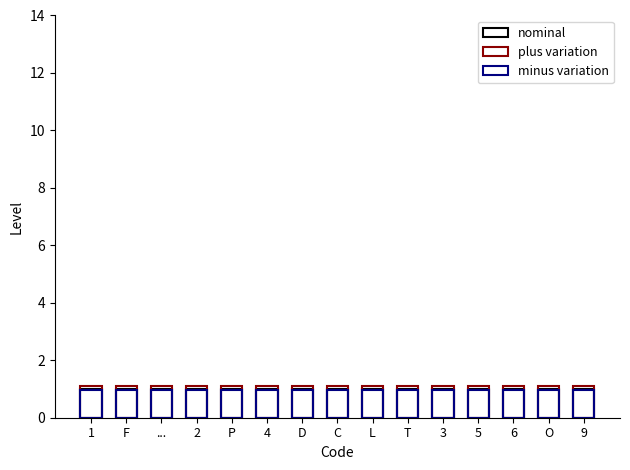

True or false: plus variation has a value of 1.1 at P.

True